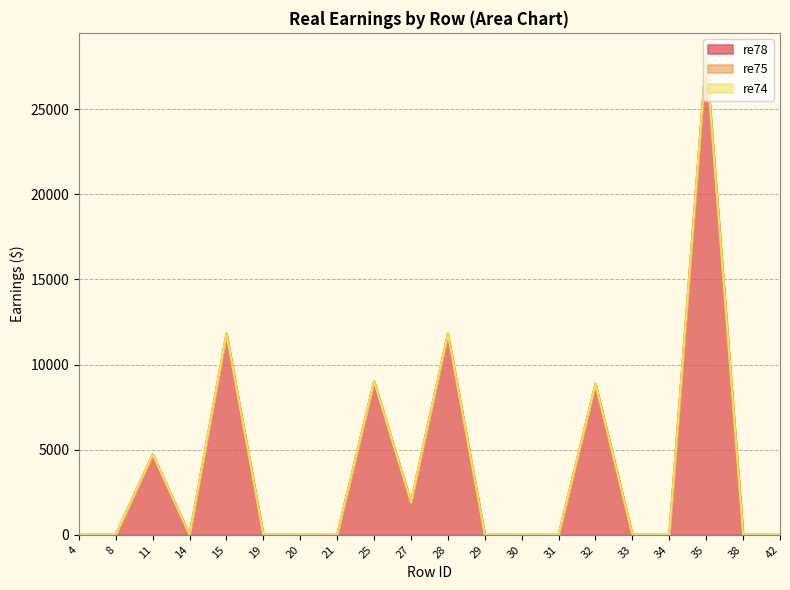

What is the maximum value shown in the chart?

28076.8